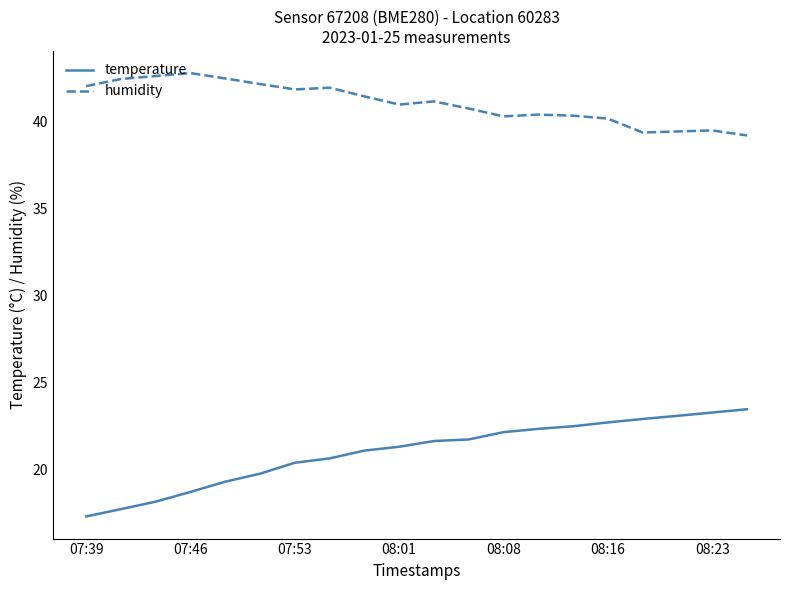

What is the smallest value displayed?

17.3